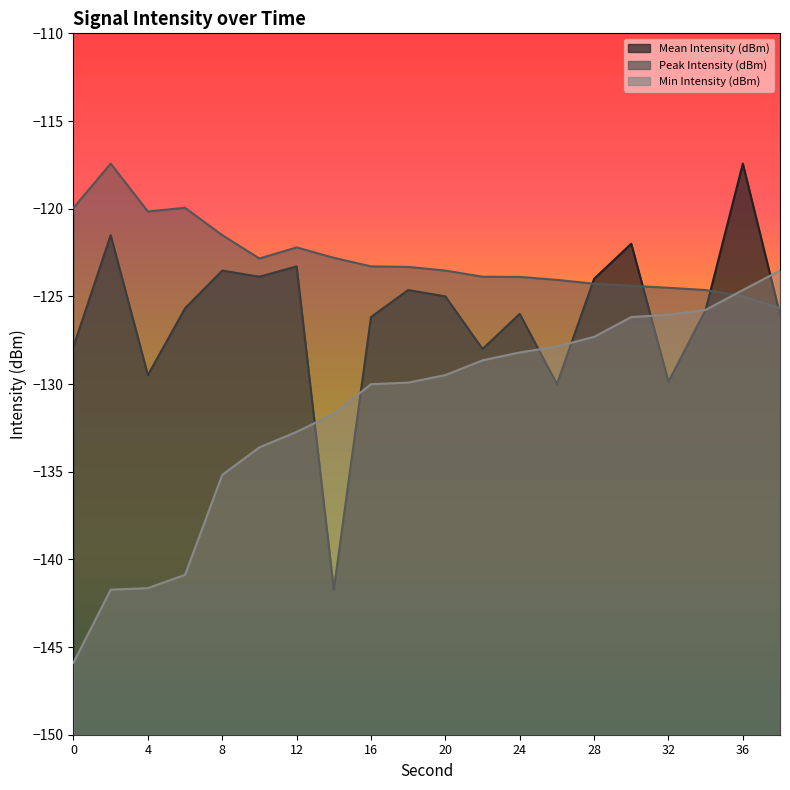

What is the minimum value shown in the chart?

-145.9